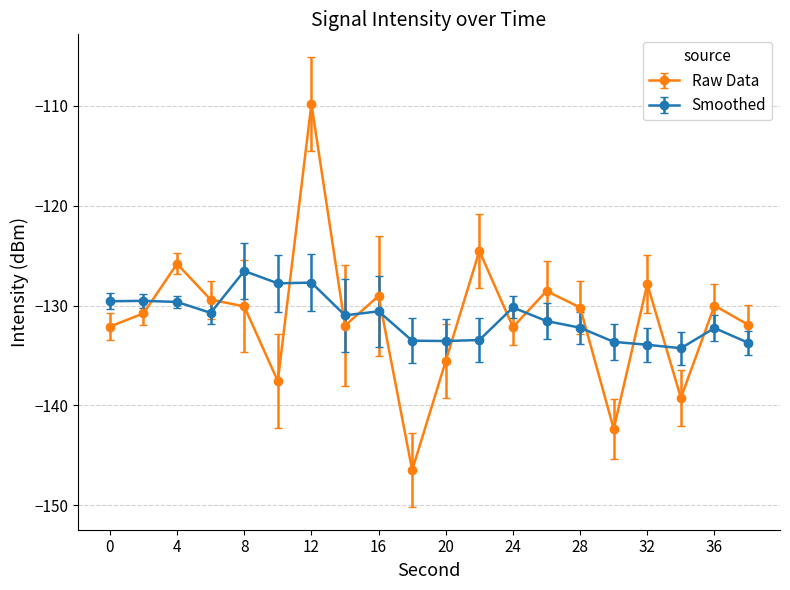

True or false: Raw Data has more than 1 points higher than both neighbors.

True